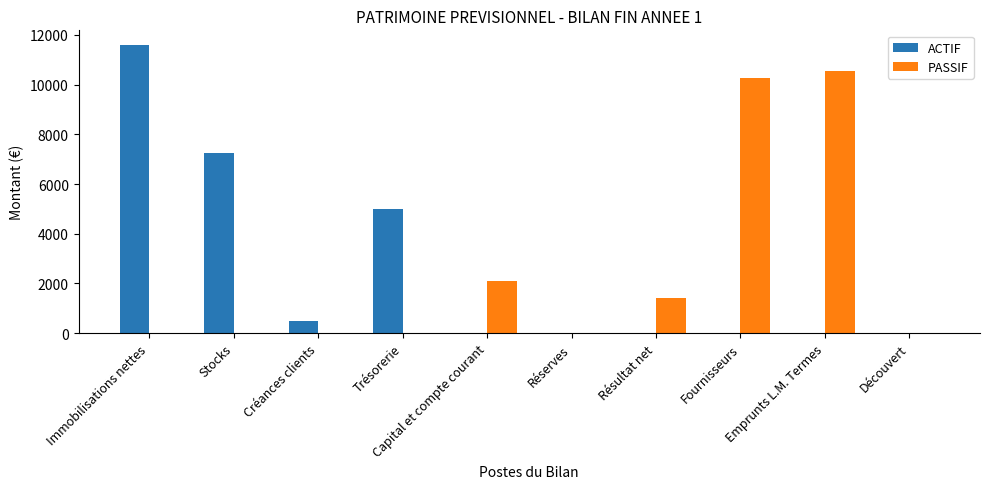

What is the sum of all ACTIF values?

24350.0